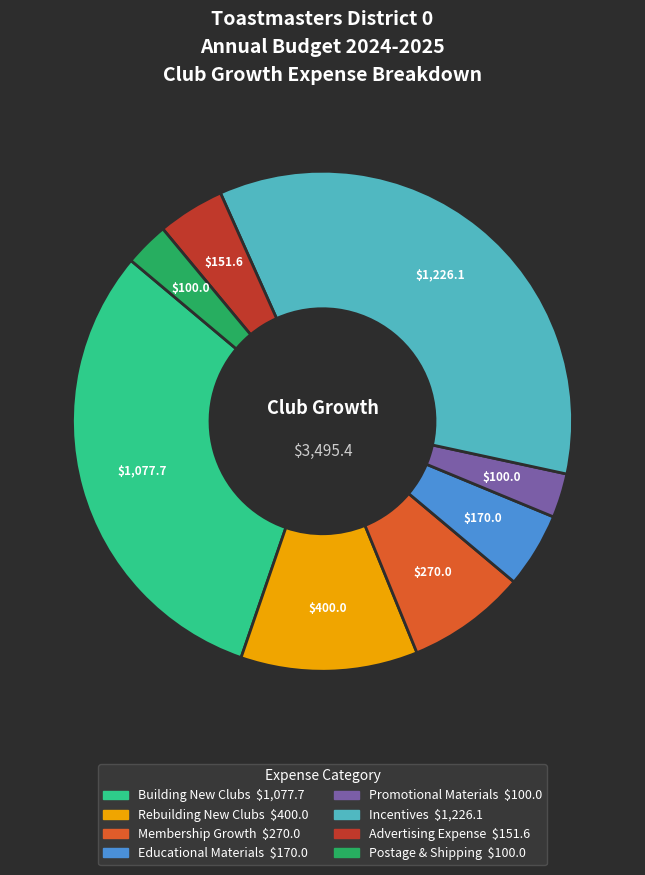

Which category has the biggest portion of the pie?

Incentives